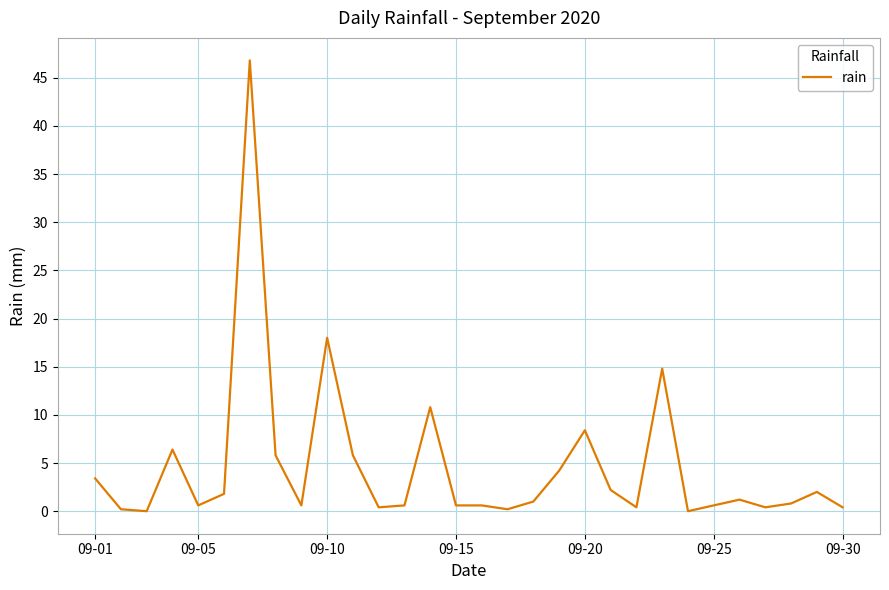

What is the maximum value shown in the chart?

46.8